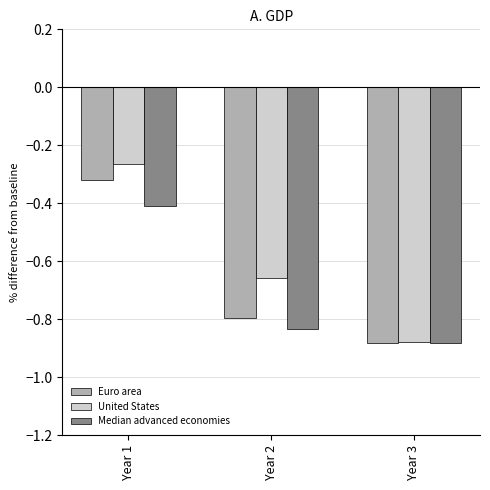

What is the difference between the maximum and minimum values in the Median advanced economies series?

0.5